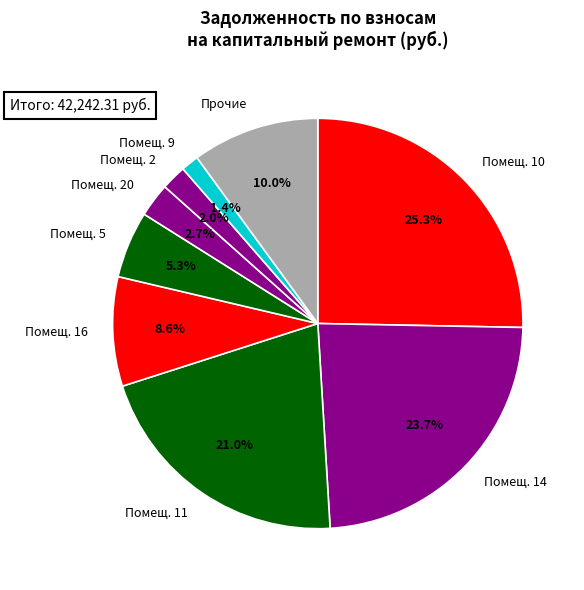

Is Помещ. 9 the majority of the pie?

No